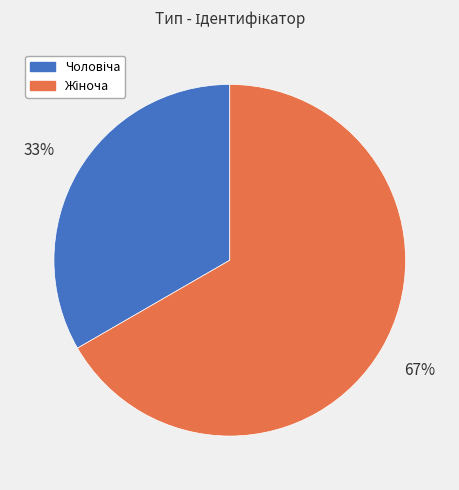

Does any single category account for the majority?

Yes